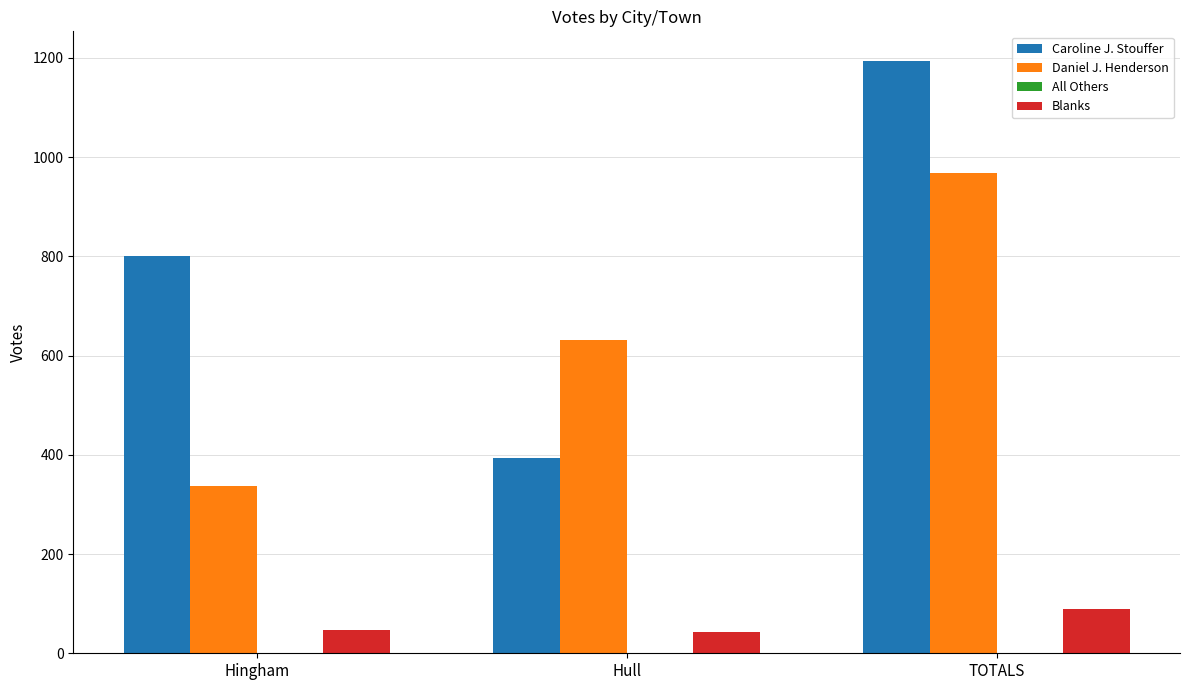

Is the value of Daniel J. Henderson at Hingham greater than the value of Caroline J. Stouffer at Hull?

No